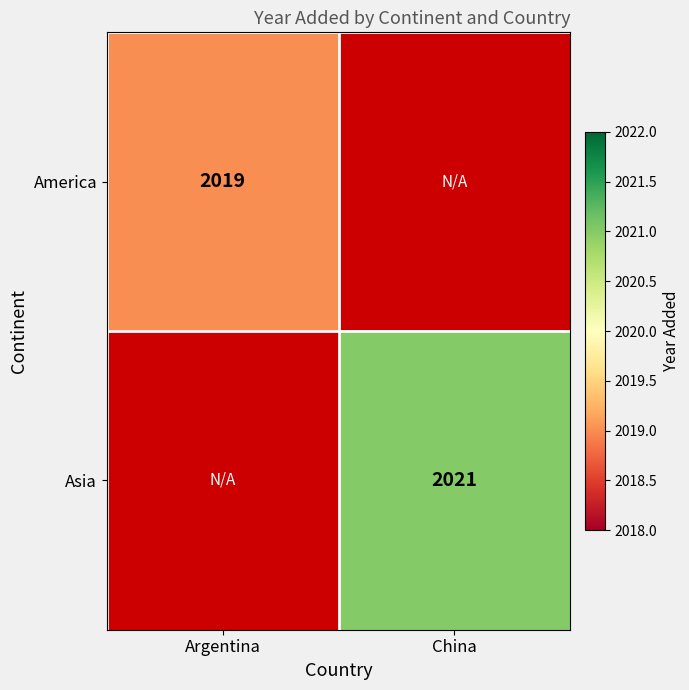

True or false: Asia has a value of 2021 at China.

True